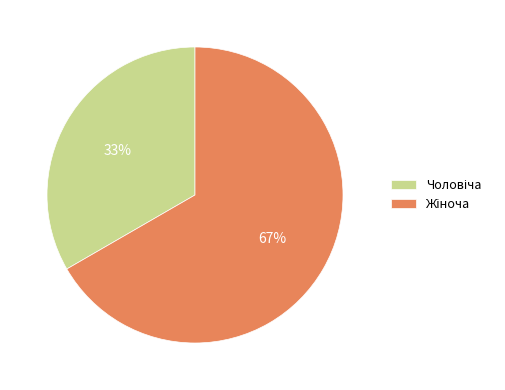

To the nearest percent, what is the average slice percentage?

50%